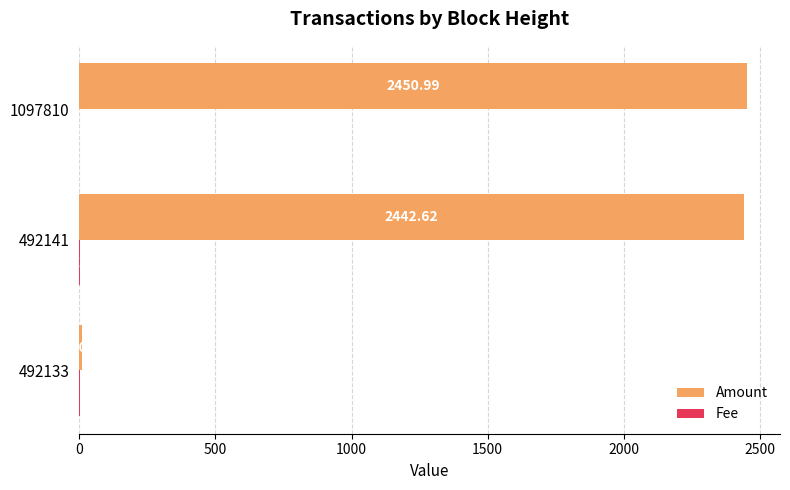

Between 492133 and 492141, which series saw the biggest shift?

Amount